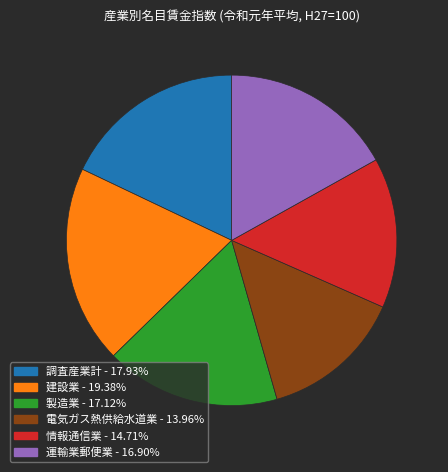

Is there a majority slice in this chart?

No